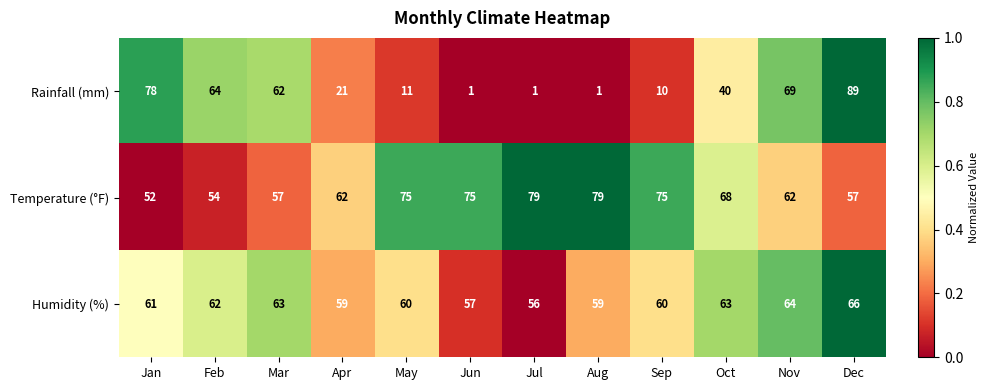

Rank the series at Jul from highest to lowest value.

Temperature (°F), Humidity (%), Rainfall (mm)